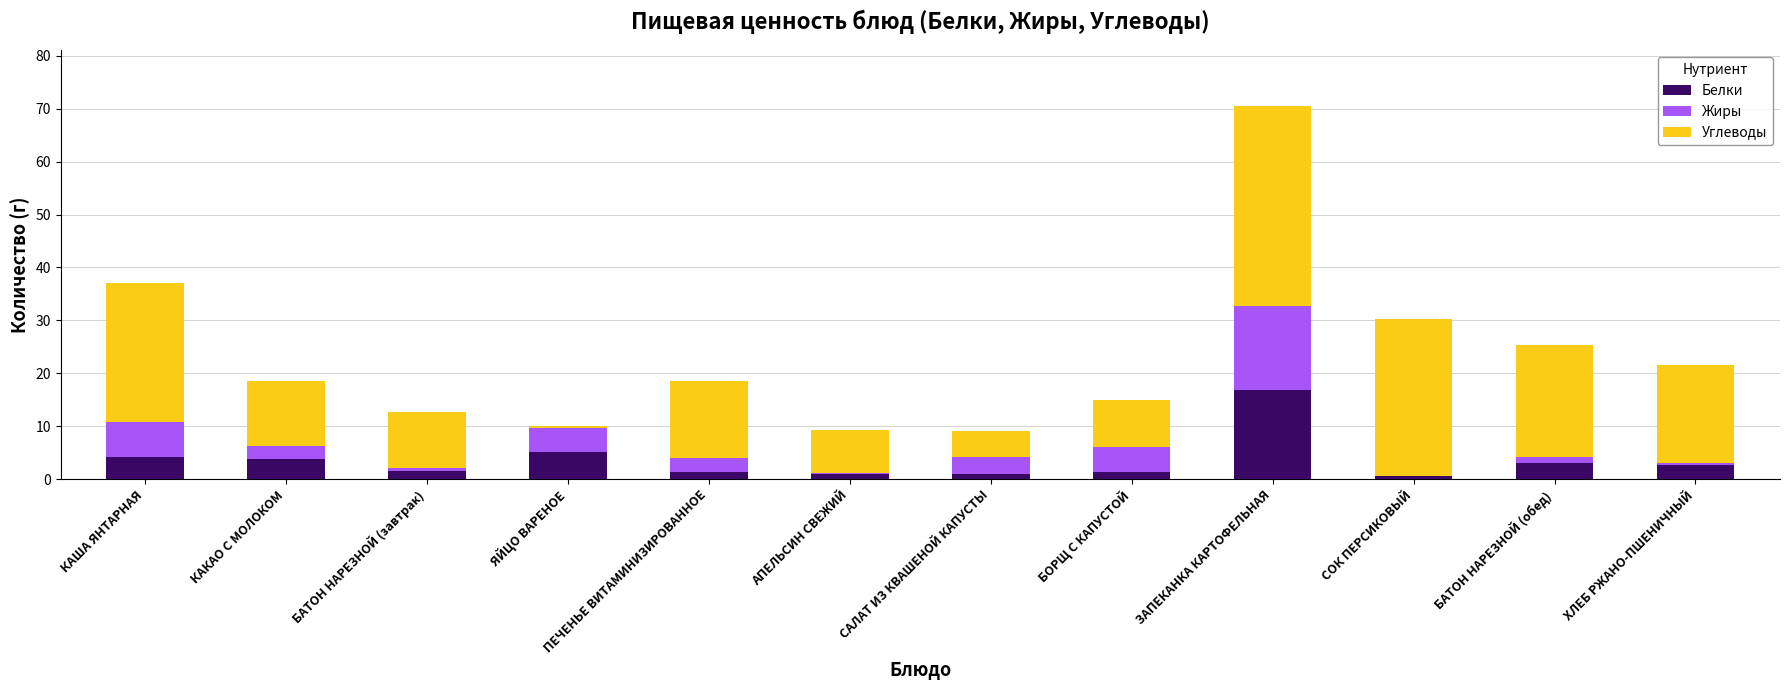

Is it true that Белки equals 5.1 at ЯЙЦО ВАРЕНОЕ?

True